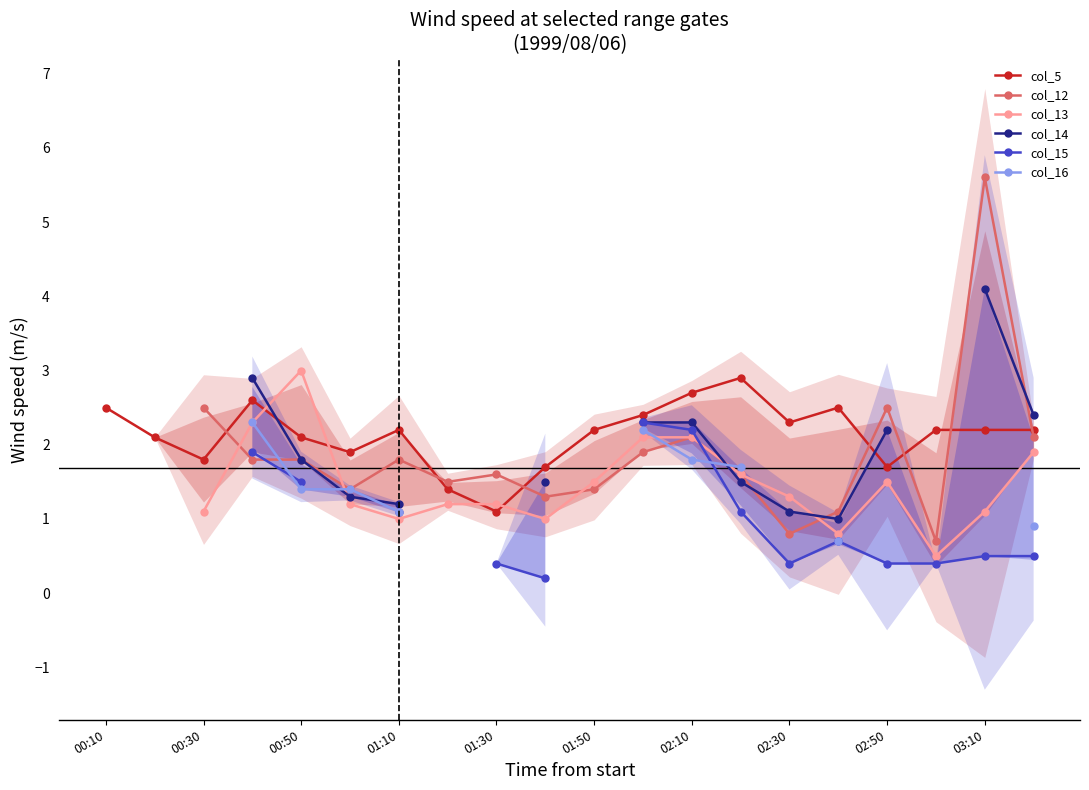

What is the difference between the highest and lowest values at 15?

1.8